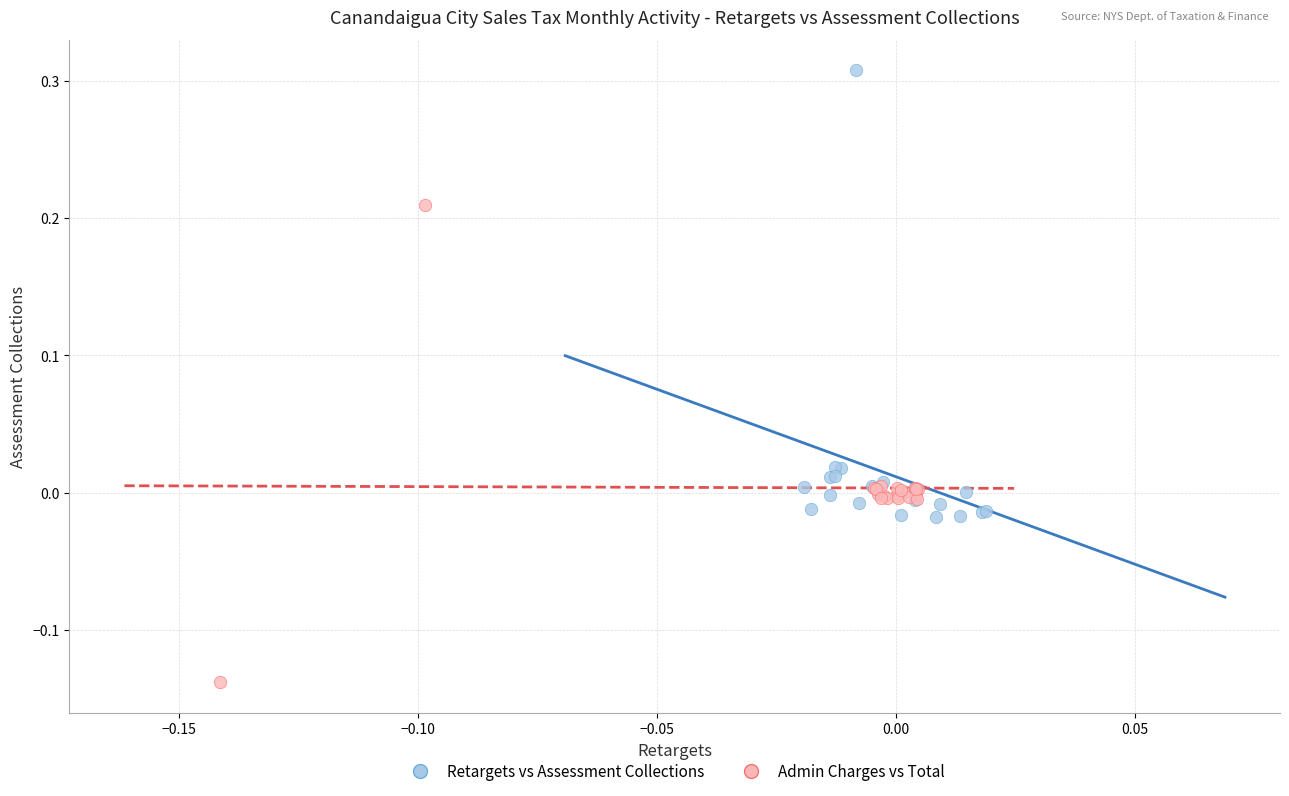

Which series has the largest Y range (max minus min)?

Admin Charges vs Total